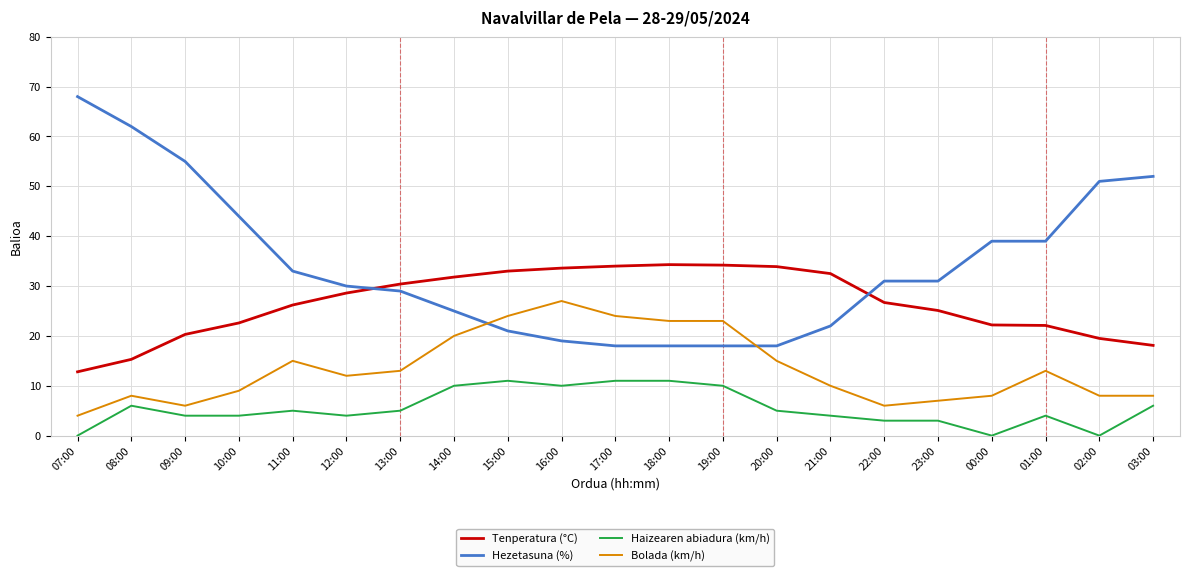

What is the total value across all series at 00:00?

69.2